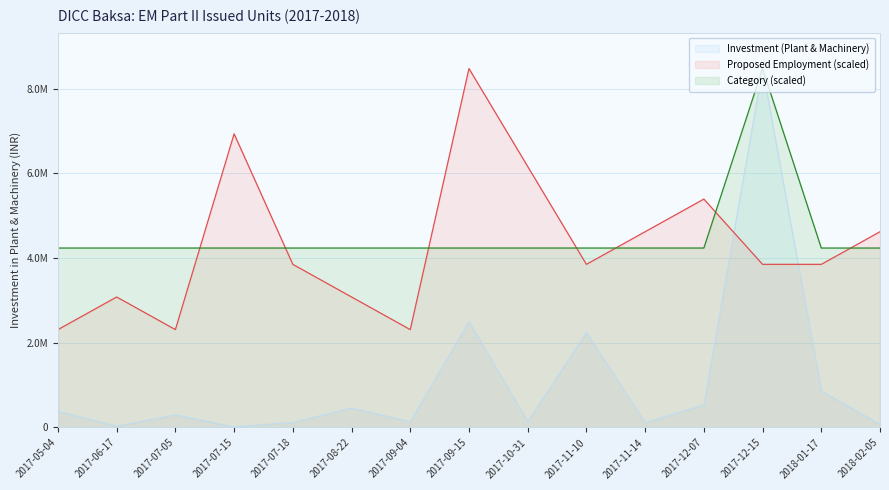

What is the minimum value for Category?

4236500.0